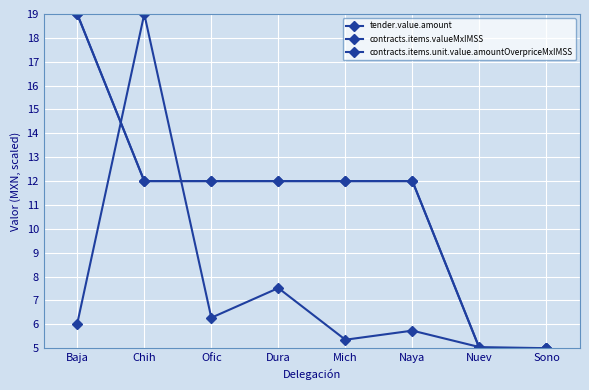

Is this an area chart (filled region under the line)?

No